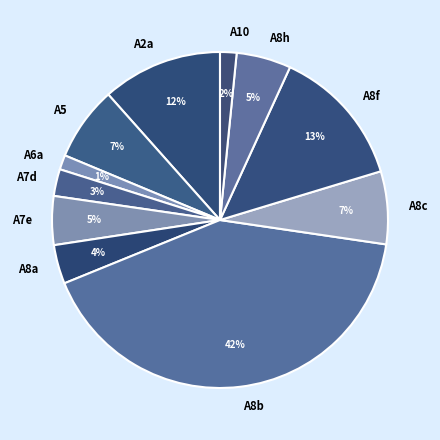

Which slice is the largest?

A8b